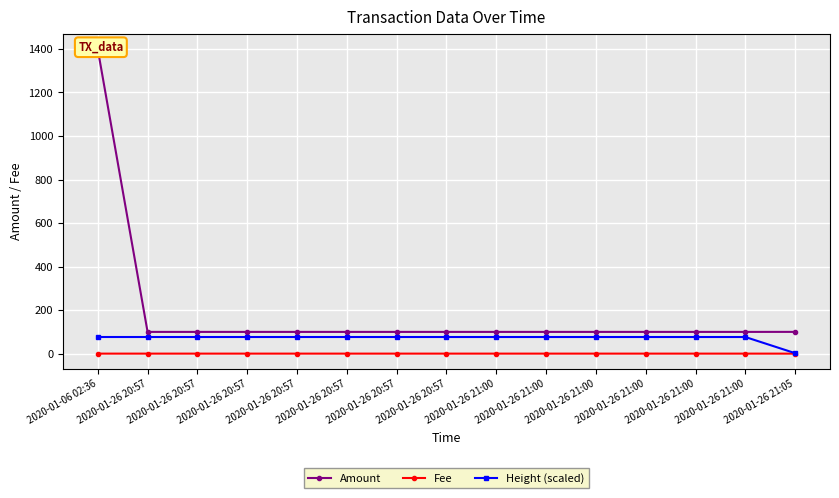

Which series has the largest range (max minus min)?

Amount